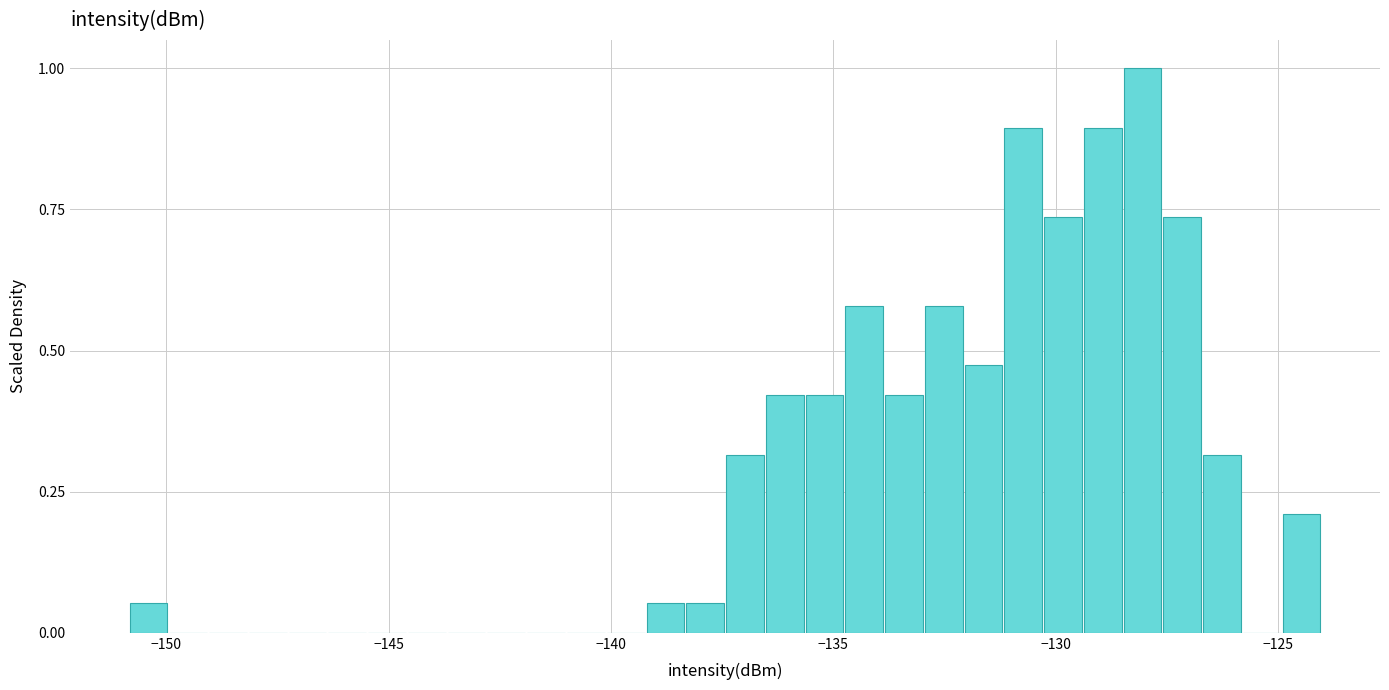

Read against the x-axis, roughly where is the centre of the tallest bar?

-128.0